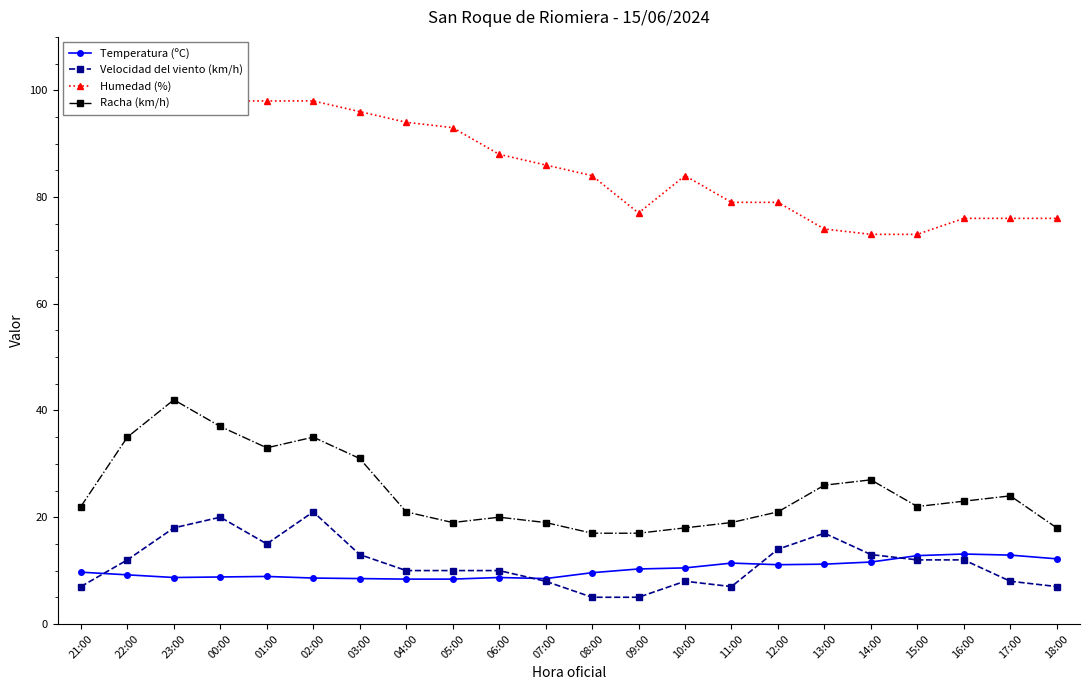

What is the minimum value shown in the chart?

5.0